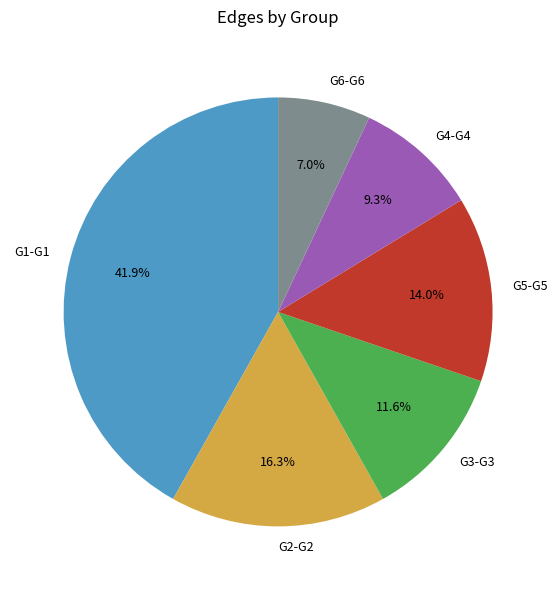

To the nearest percent, what is the average slice percentage?

17%